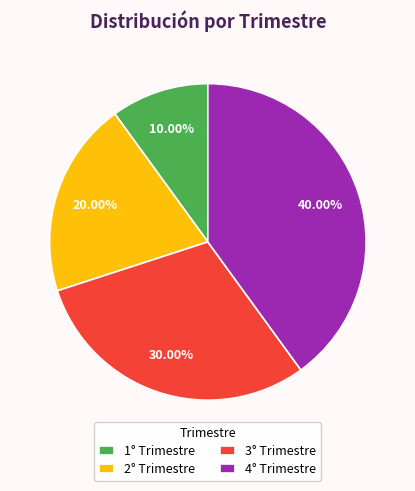

Is there any slice that represents more than half of the pie?

No